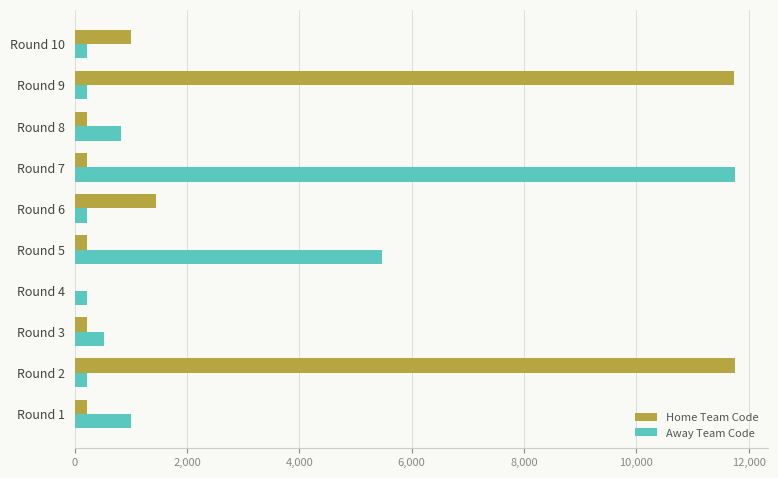

How many data points does each series have?

10